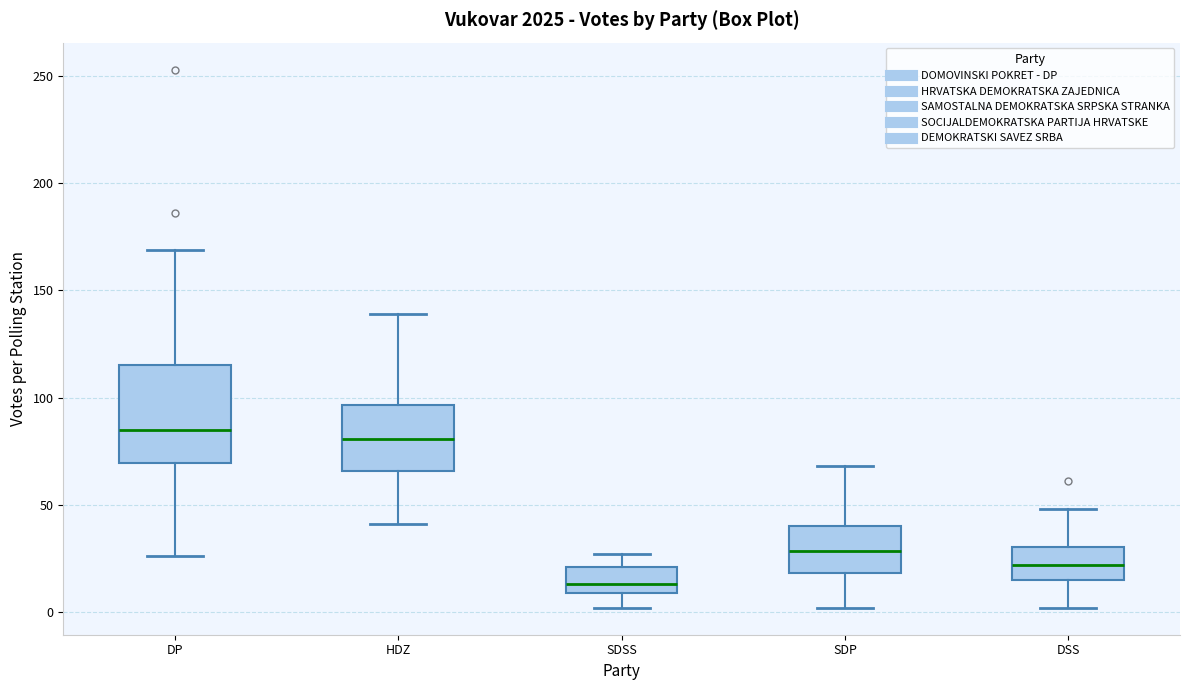

Reading left to right, transcribe this box plot: for each box, give where its median line is, the range the box spans, and where its two whiskers end, as read against the y-axis. The values are not printed on the chart, so give them approximately, as read against the axis.

DP: median 85, box 70 to 115, whiskers 25 to 170
HDZ: median 80, box 65 to 95, whiskers 40 to 140
SDSS: median 15, box 10 to 20, whiskers 0 to 25
SDP: median 30, box 20 to 40, whiskers 0 to 70
DSS: median 20, box 15 to 30, whiskers 0 to 50